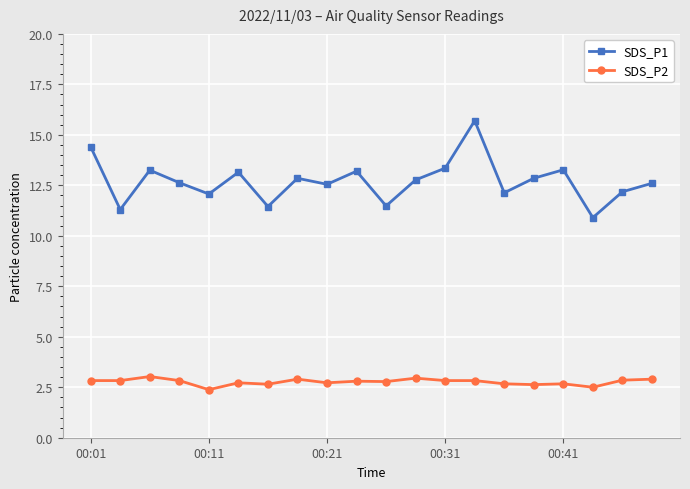

What is the value of the SDS_P1 point at the 18th from the left?

10.9